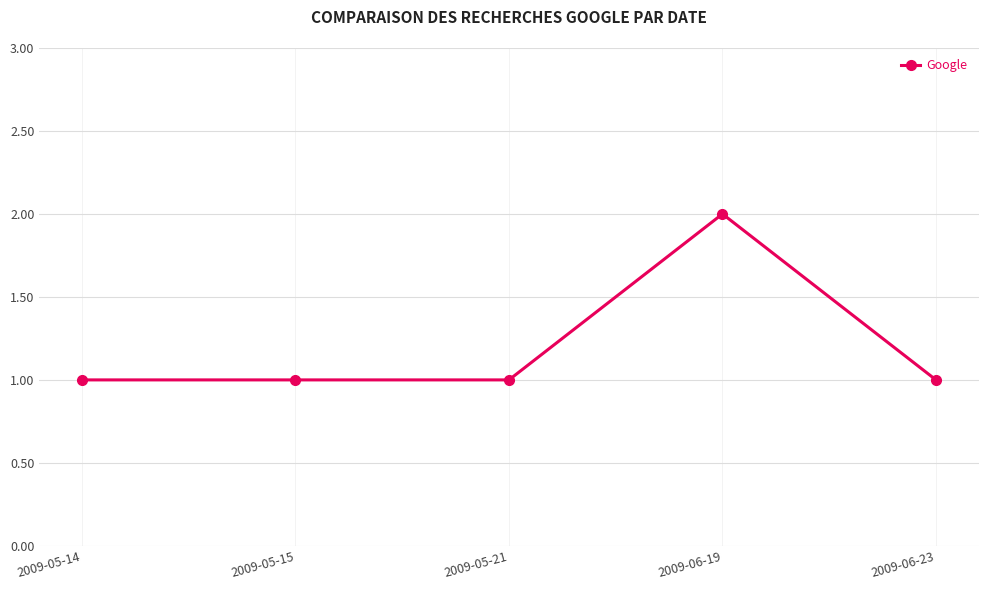

Which category has the highest value across all series?

2009-06-19